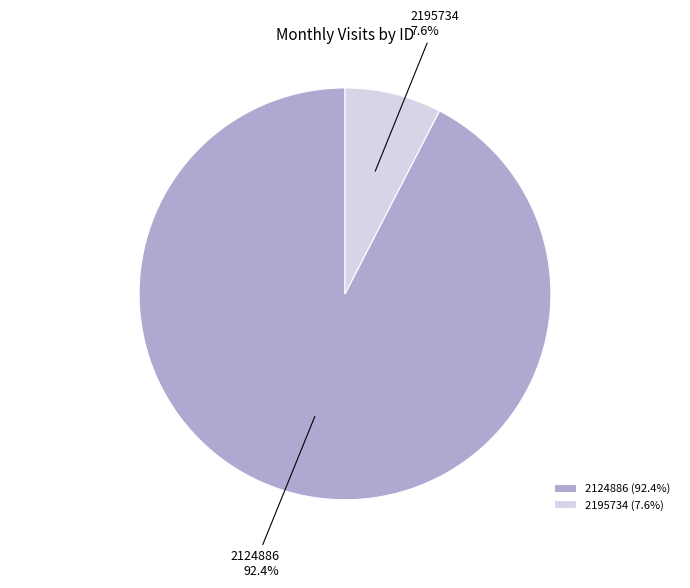

Which category accounts for the majority?

2124886